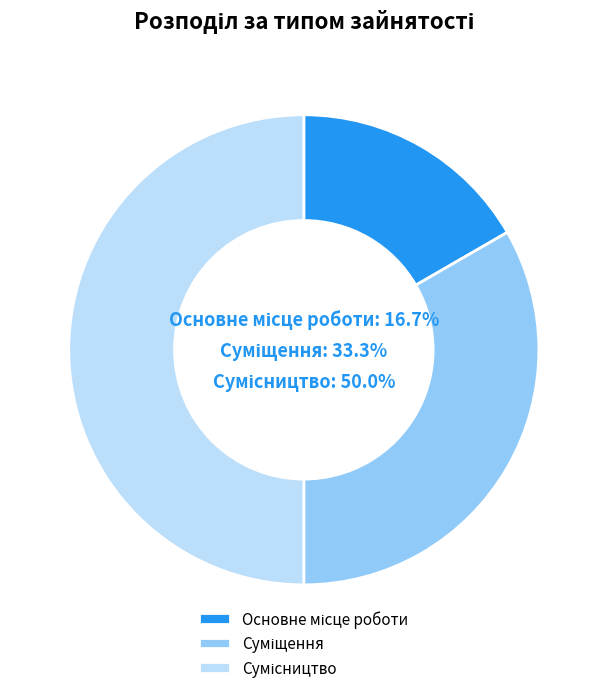

The Основне місце роботи slice represents 28% of the pie. True or false?

False